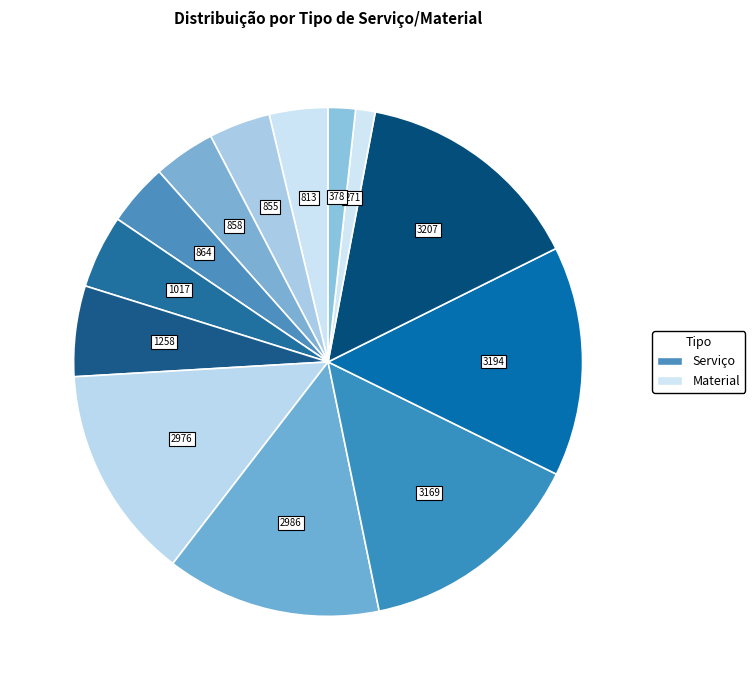

How many slices are in this pie chart?

13